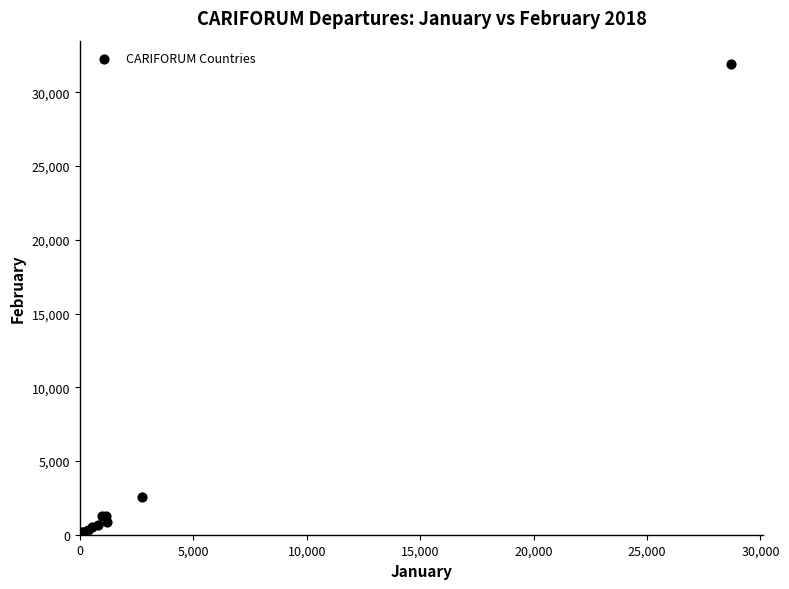

What Y value in the scatter plot is closest to 15984?

2574